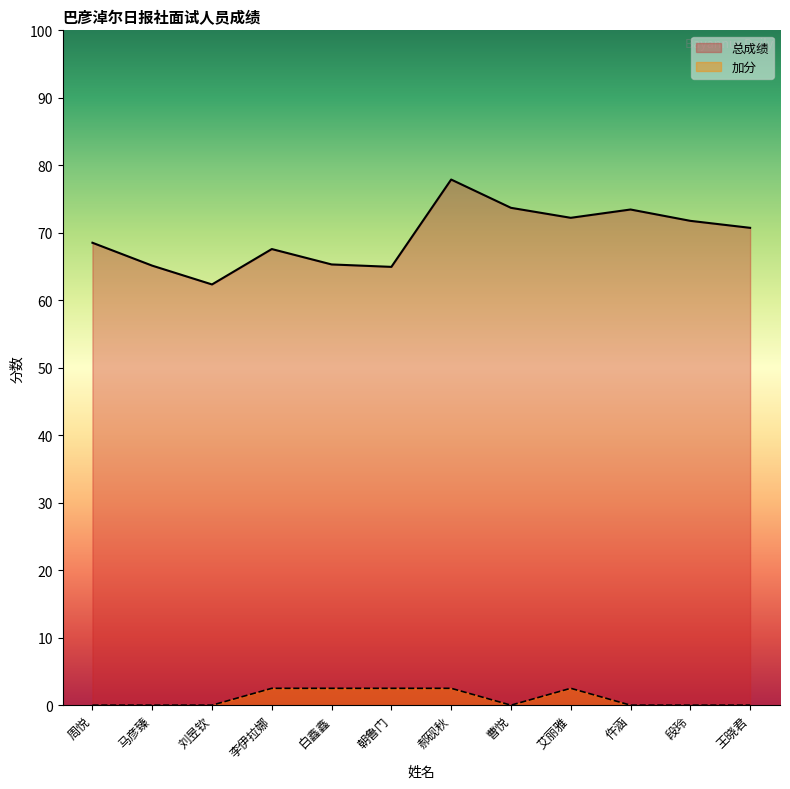

Between 艾丽雅 and 王晓君, which series saw the biggest shift?

加分